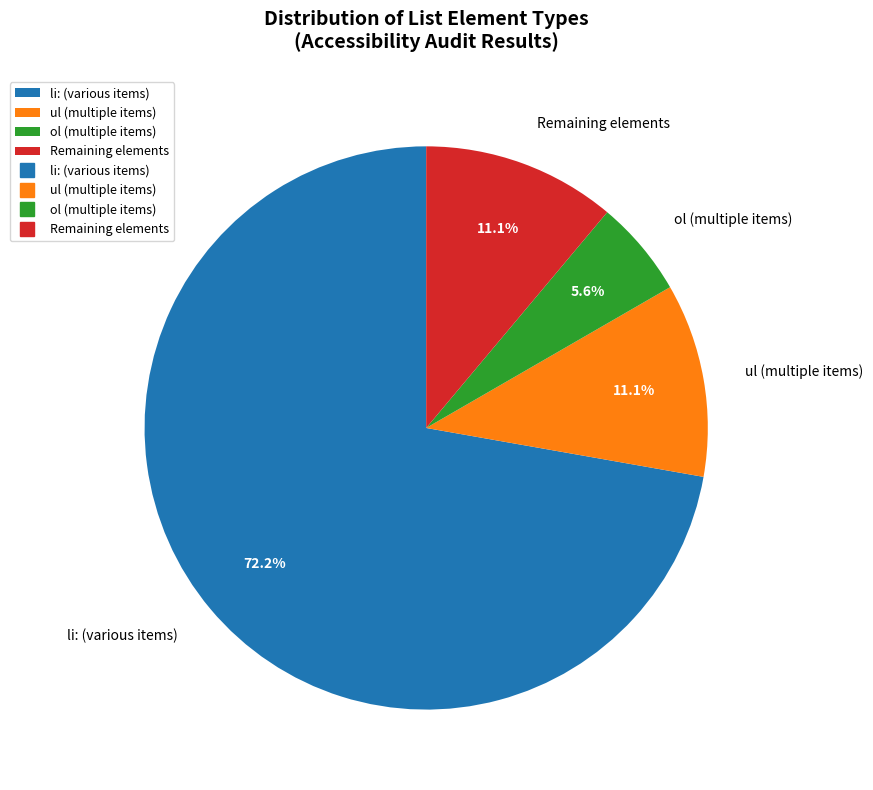

Does li: (various items) account for over 50% of the chart?

Yes